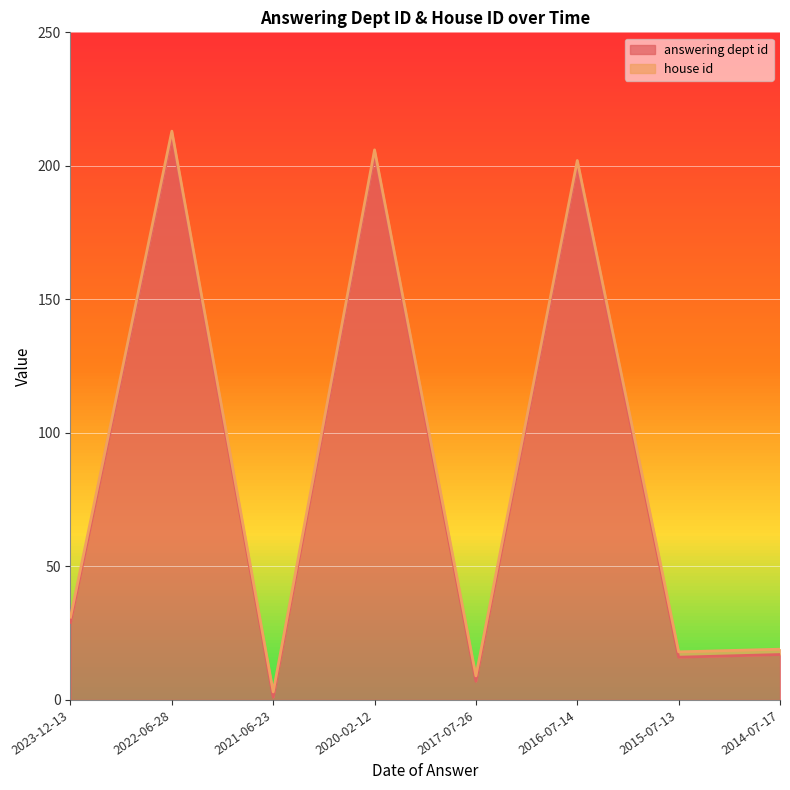

The value at 2017-07-26 is 7. True or false?

True